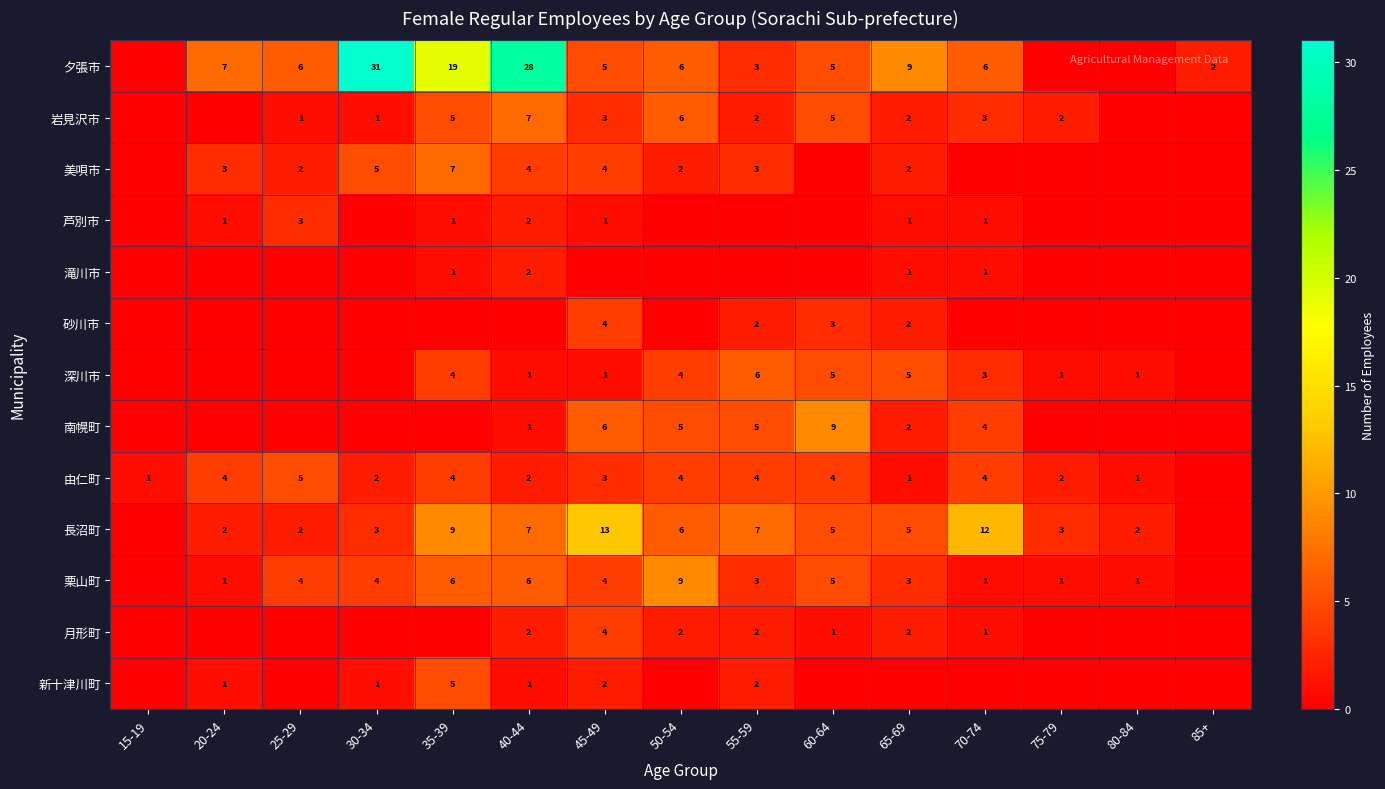

What is the difference between the 栗山町 values at 40-44 and 20-24?

5